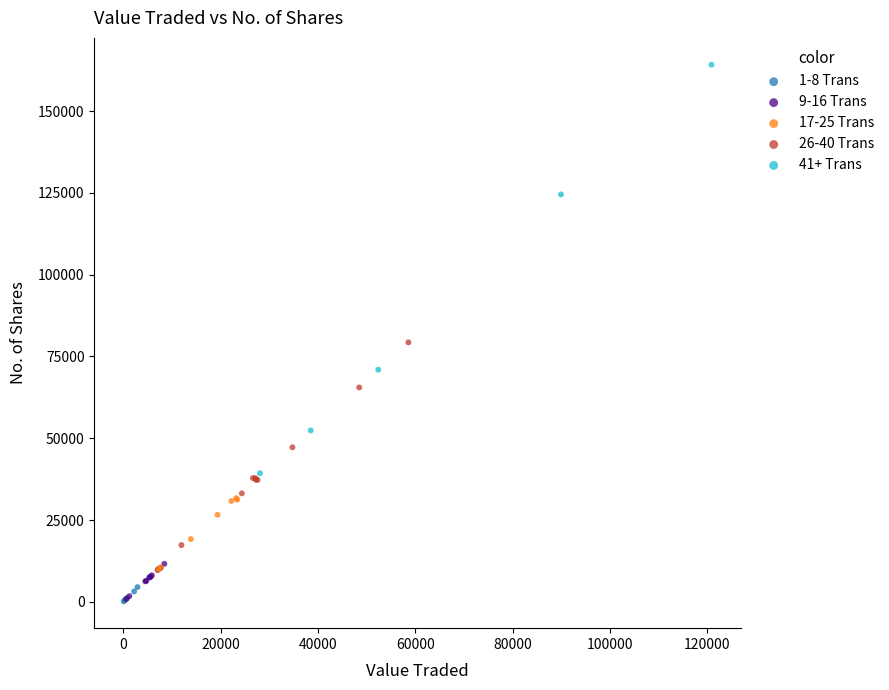

Which series reaches the maximum Y coordinate?

41+ Trans